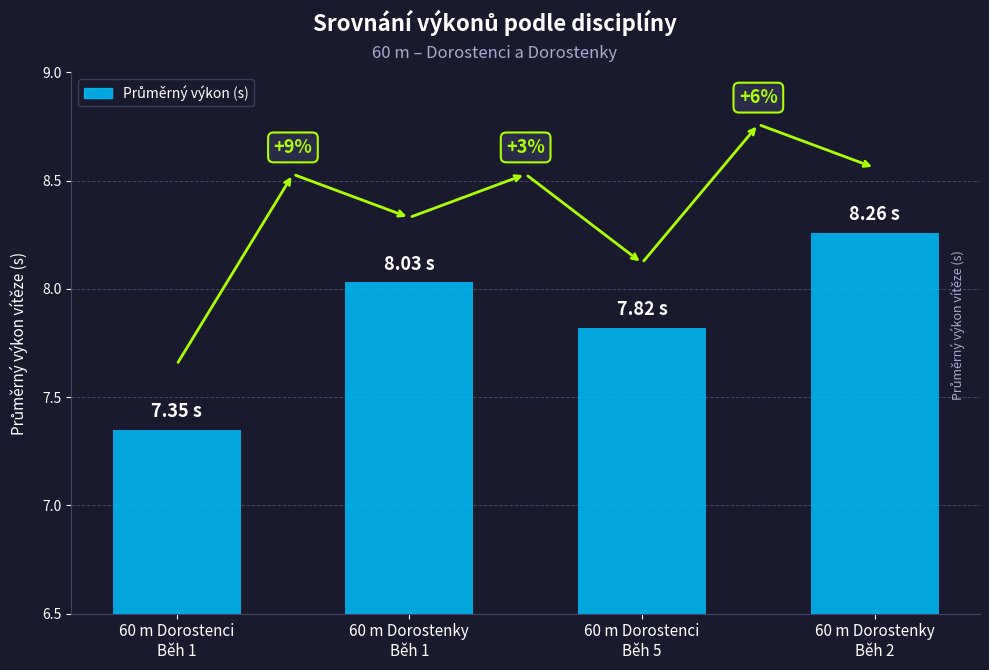

At which label does the data first exceed 8?

60 m Dorostenky
Běh 1